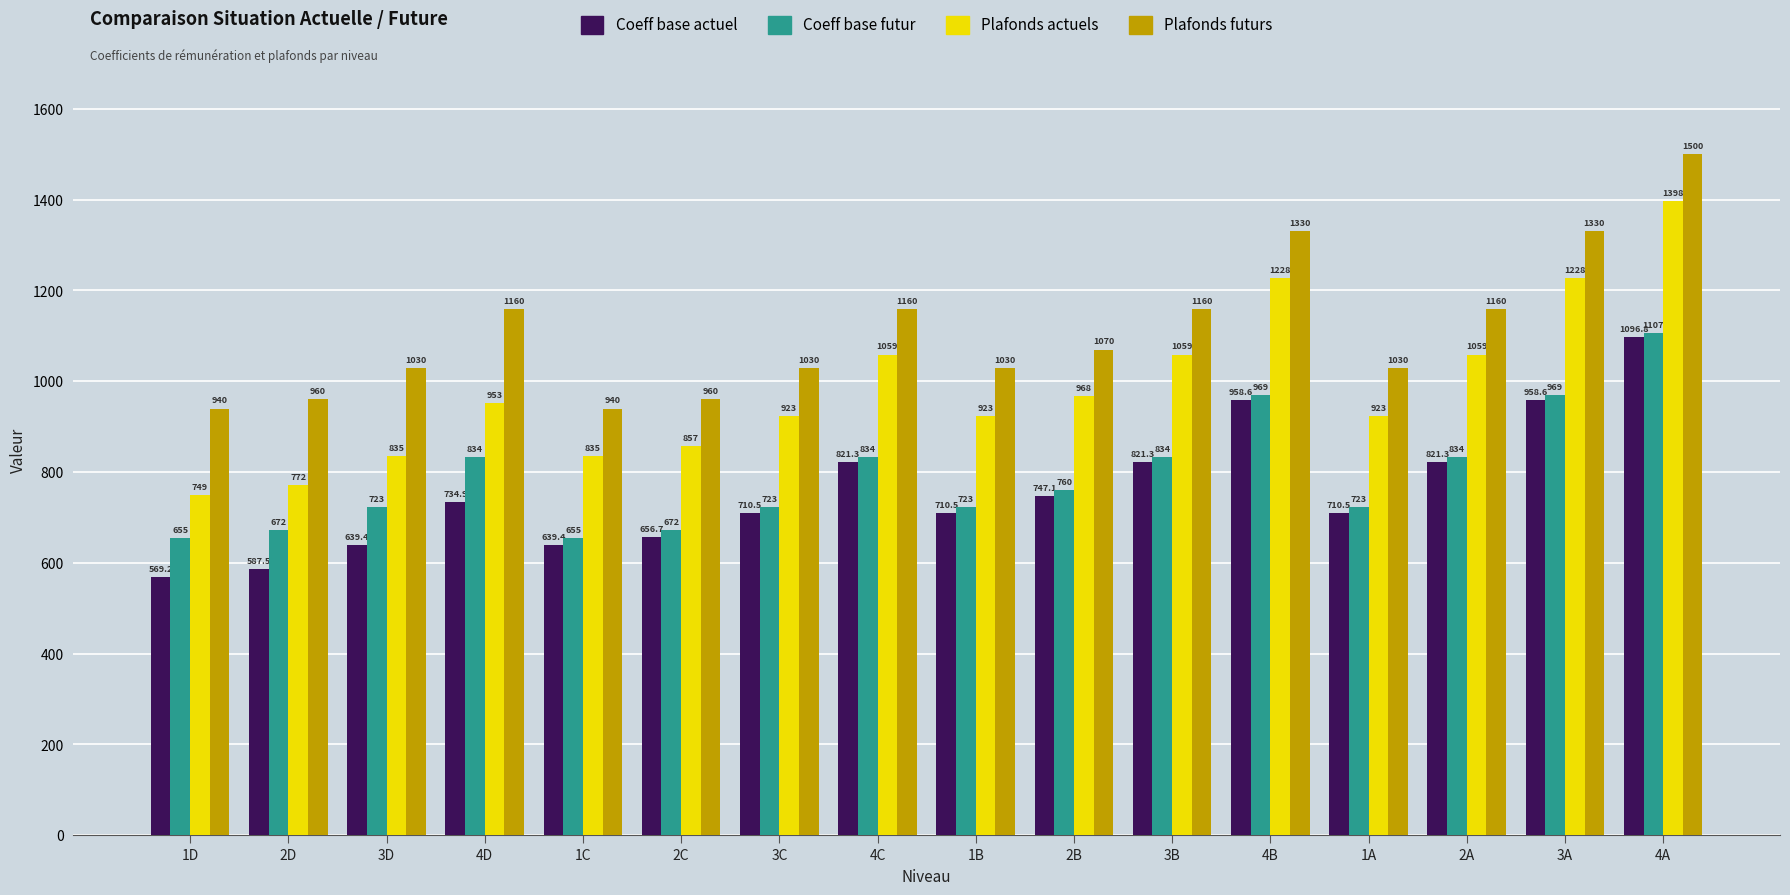

What is the difference between the Plafonds actuels values at 1A and 4D?

30.0